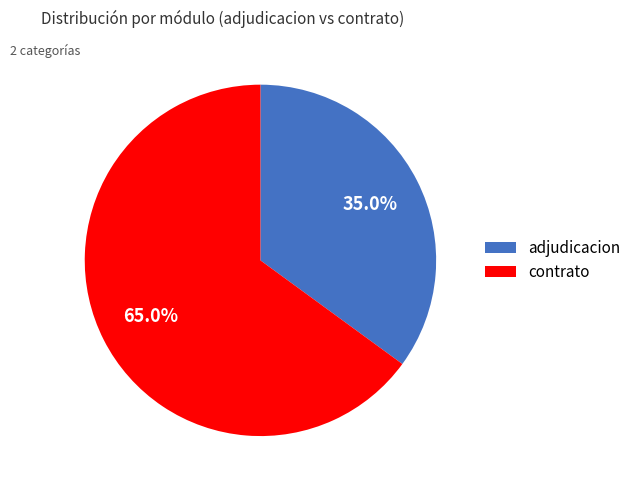

Rank the categories by value from lowest to highest.

adjudicacion, contrato